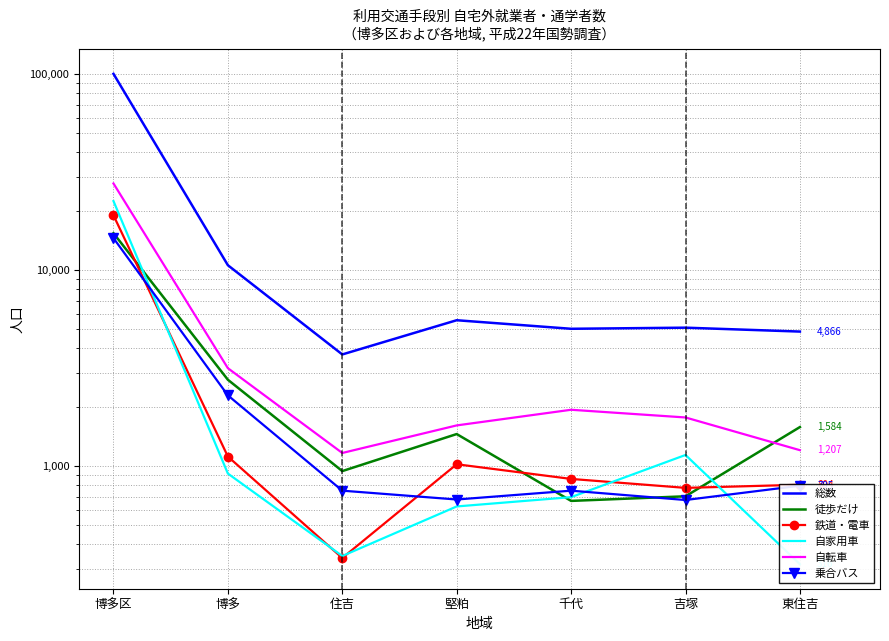

Where is the first local minimum for 徒歩だけ?

住吉